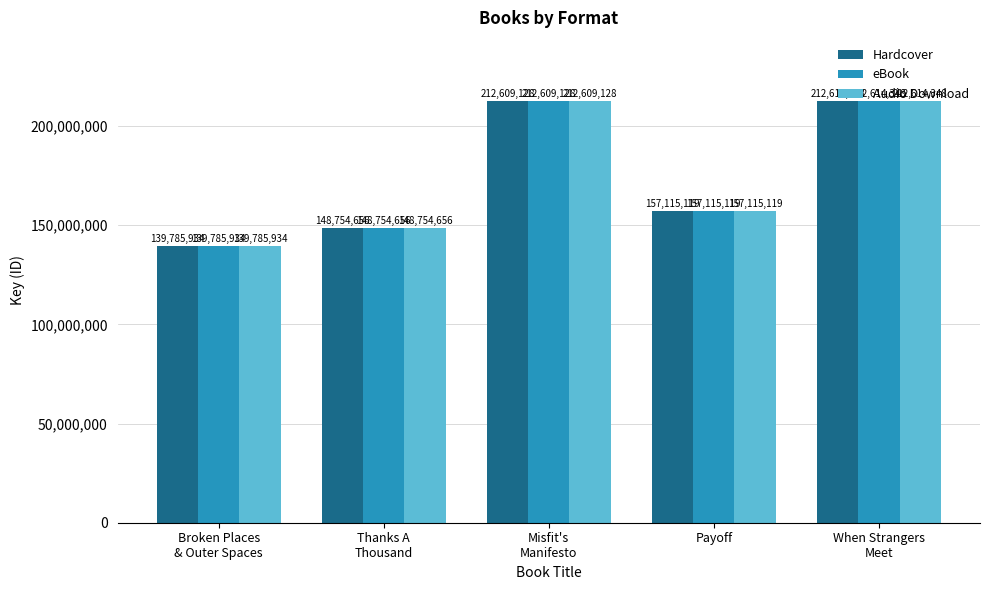

What is the difference between the maximum and second lowest values in the eBook series?

63859692